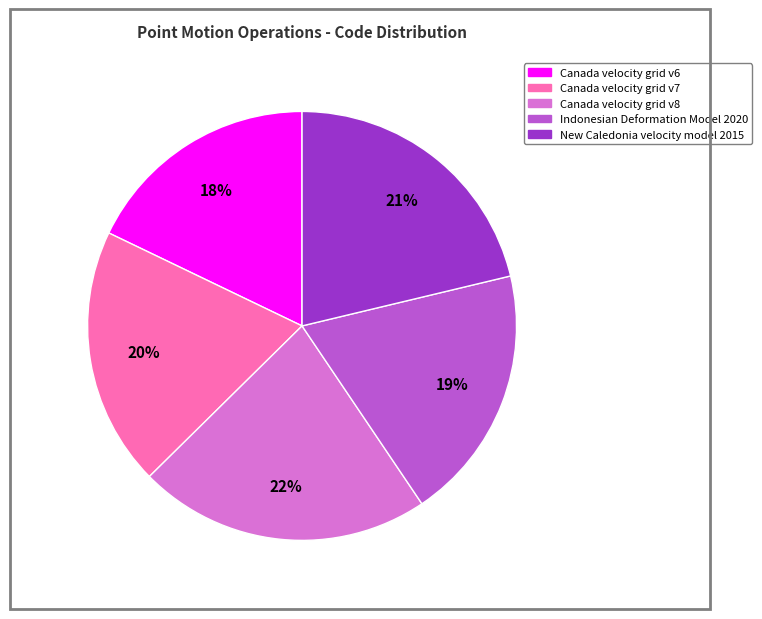

Which has a higher value, Canada velocity grid v6 or Indonesian Deformation Model 2020?

Indonesian Deformation Model 2020